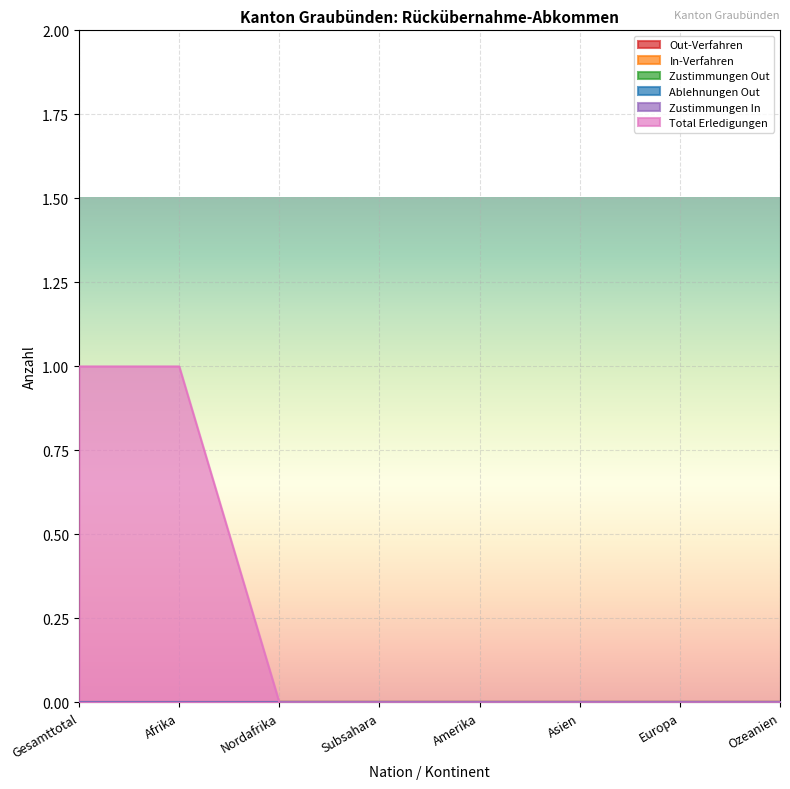

Between Subsahara and Asien, which series saw the biggest shift?

Out-Verfahren